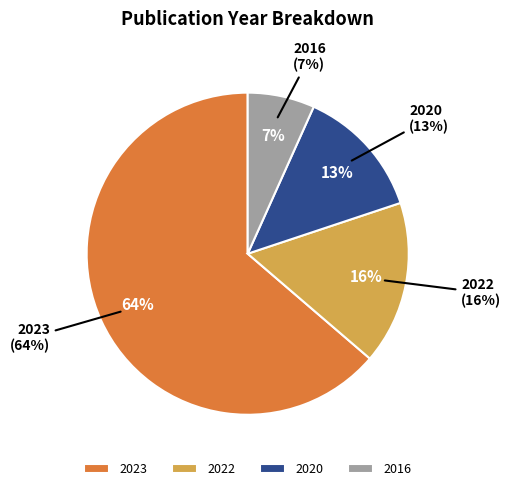

How many segments does this pie chart have?

4